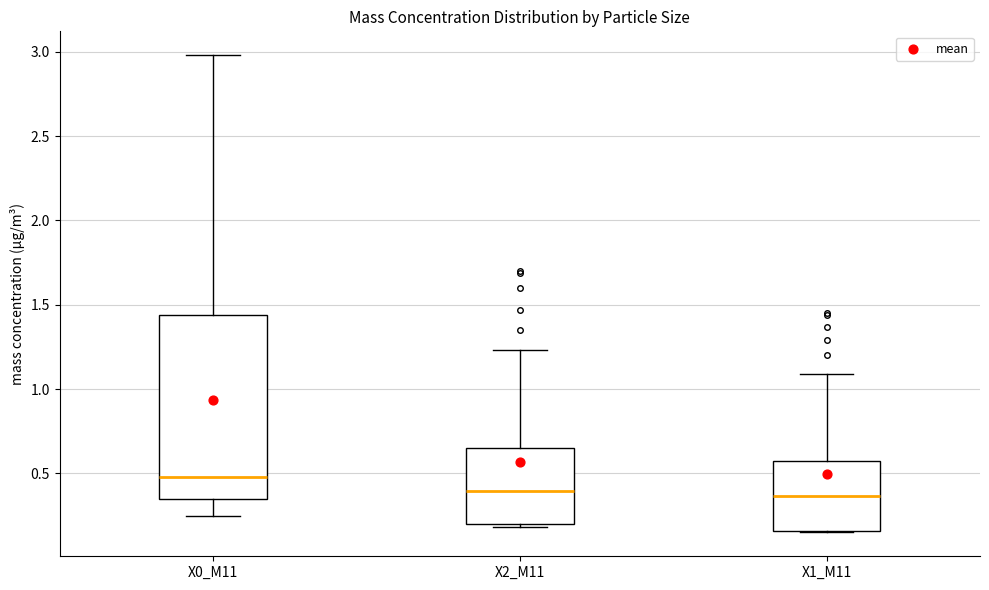

Reading left to right, read every box against the y-axis: the position of its median line, the range the box covers, and the ends of its whiskers. The values are not printed on the chart, so give them approximately, as read against the axis.

X0_M11: median 0.50, box 0.35 to 1.45, whiskers 0.25 to 3.00
X2_M11: median 0.40, box 0.20 to 0.65, whiskers 0.20 (just below the box's lower edge) to 1.25
X1_M11: median 0.35, box 0.15 to 0.55, whiskers 0.15 to 1.10